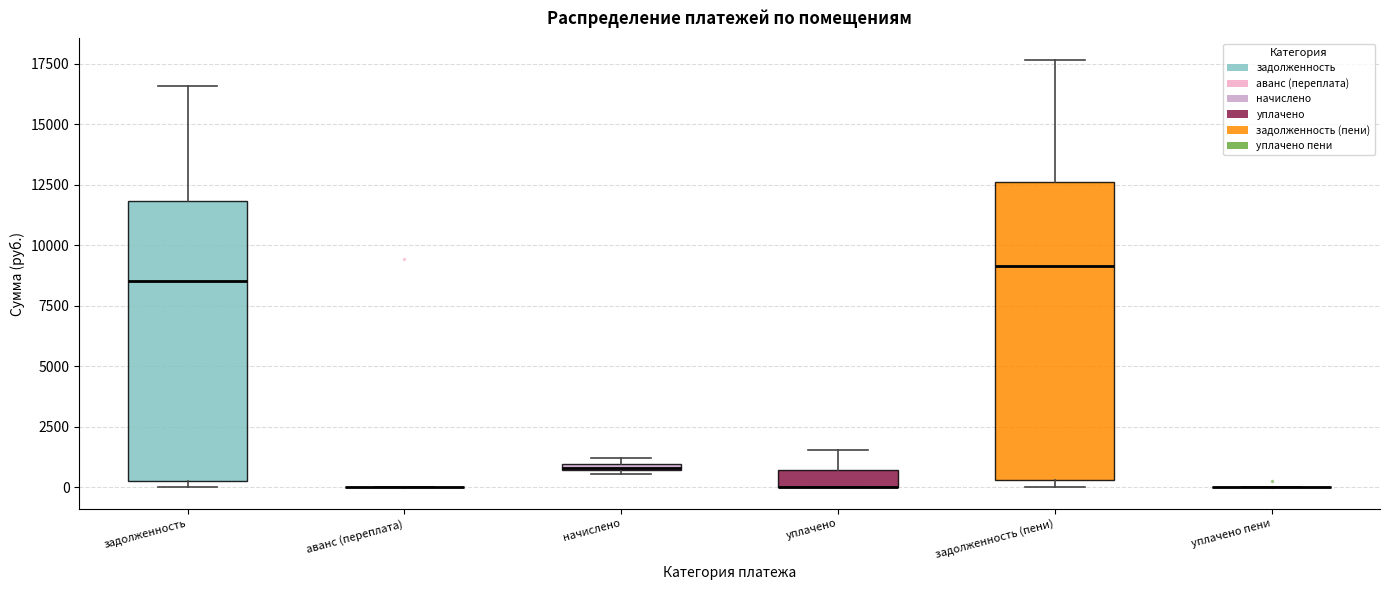

Which box is the tallest, from its lower edge to its upper edge?

задолженность (пени)